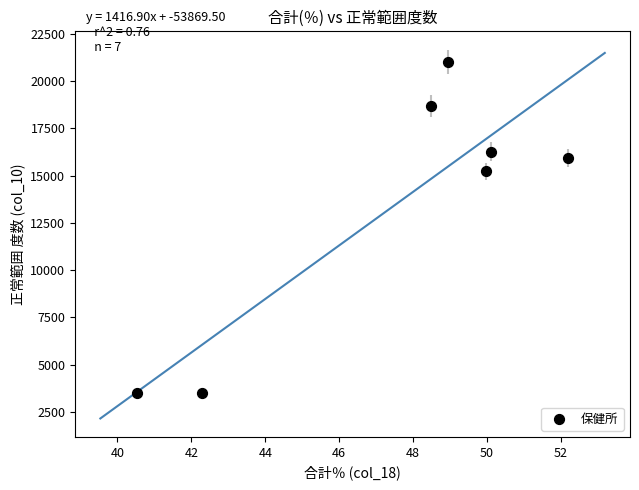

What Y value in the scatter plot is closest to 12248?

15226